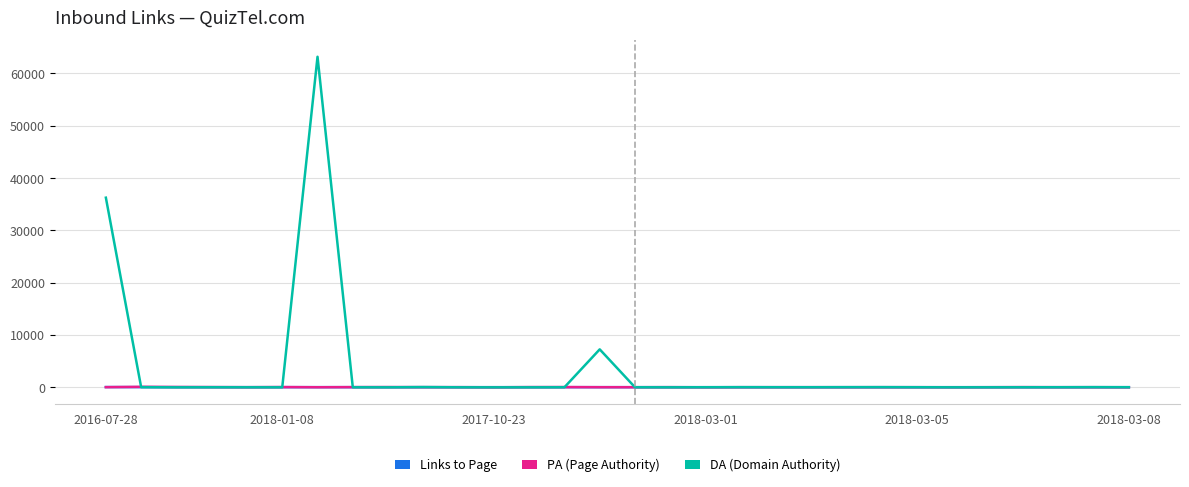

Which series has the widest spread of values?

Links to Page